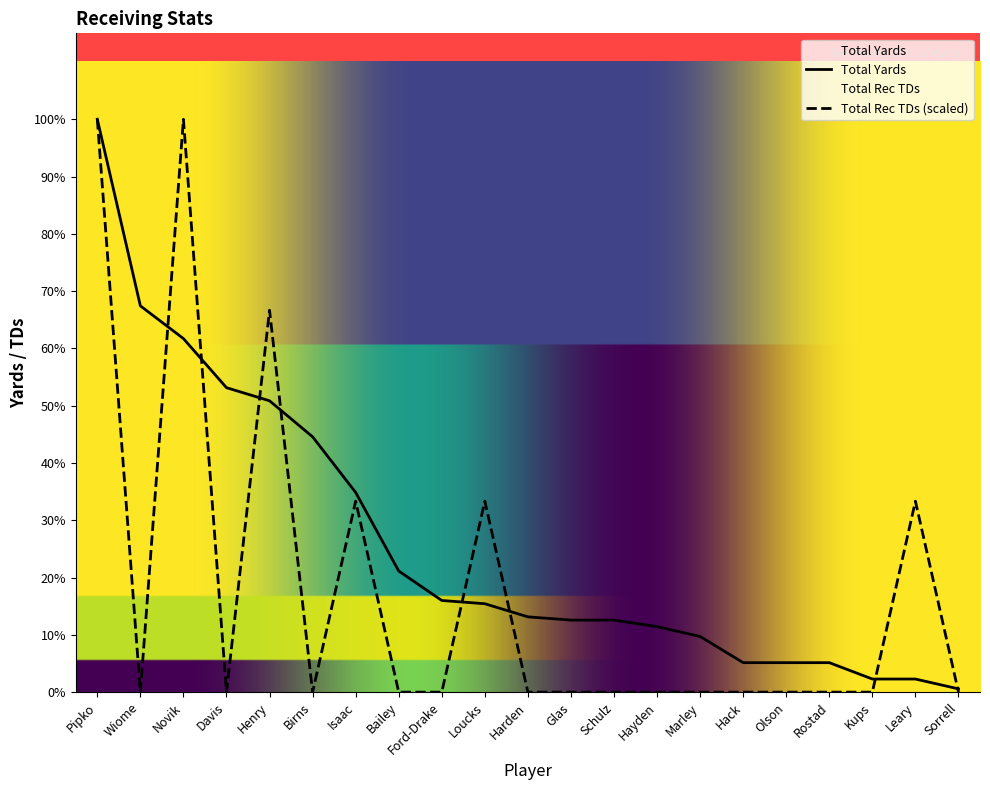

Reading right to left, extract all data points from this chart.

Total Yards: 1.0	4.0	4.0	9.0	9.0	9.0	17.0	20.0	22.0	22.0	23.0	27.0	28.0	37.0	61.0	78.0	89.0	93.0	108.0	118.0	175.0
Total Rec TDs: 0.0	58.3	0.0	0.0	0.0	0.0	0.0	0.0	0.0	0.0	0.0	58.3	0.0	0.0	58.3	0.0	116.7	0.0	175.0	0.0	175.0